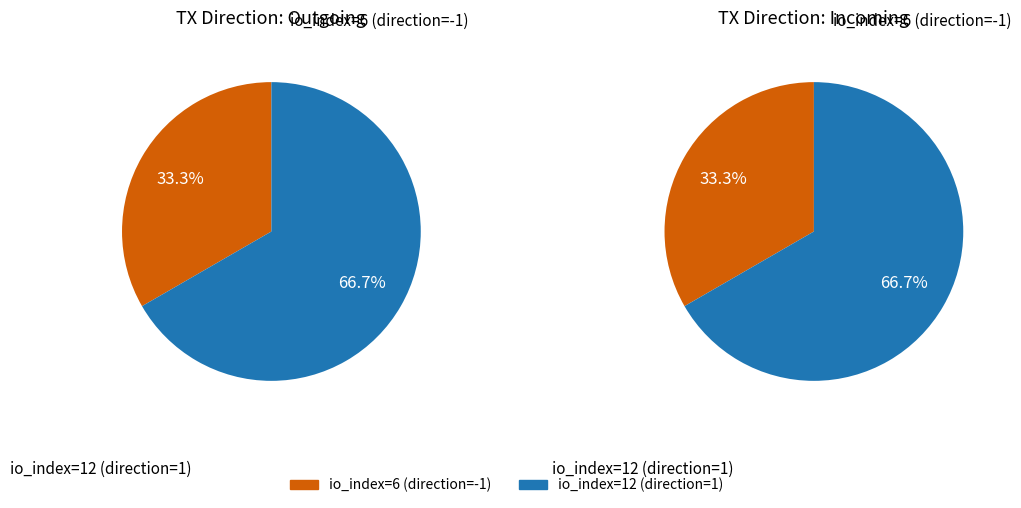

Count the number of slices in the pie.

2